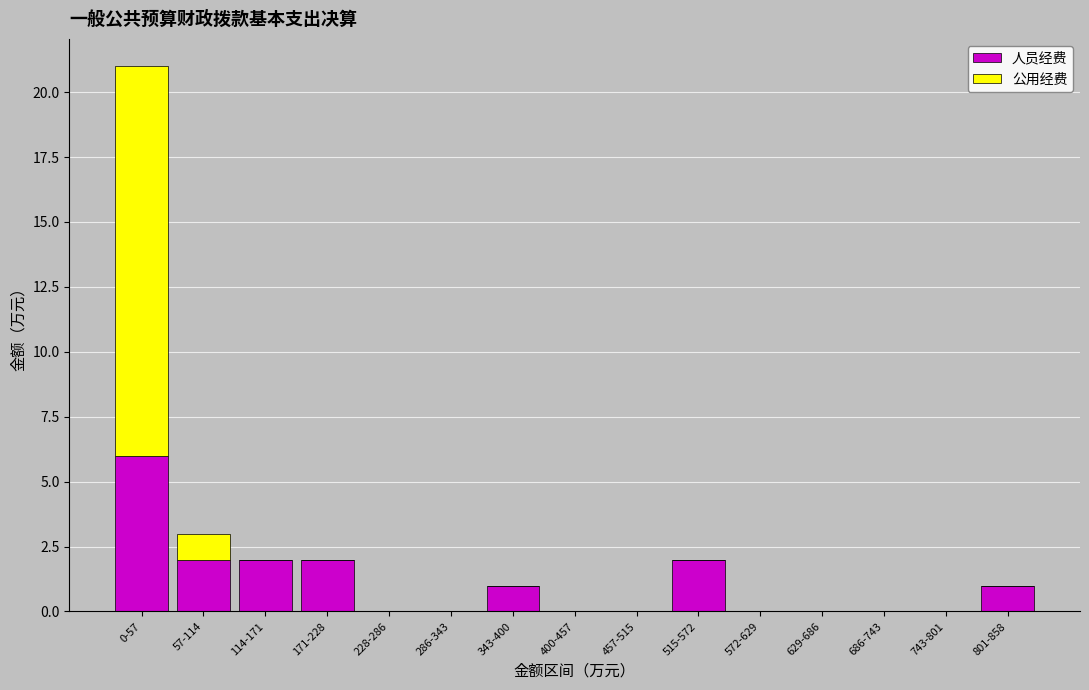

Reading left to right, transcribe the values for 人员经费.

0-57=6	57-114=2	114-171=2	171-228=2	228-286=0	286-343=0	343-400=1	400-457=0	457-515=0	515-572=2	572-629=0	629-686=0	686-743=0	743-801=0	801-858=1